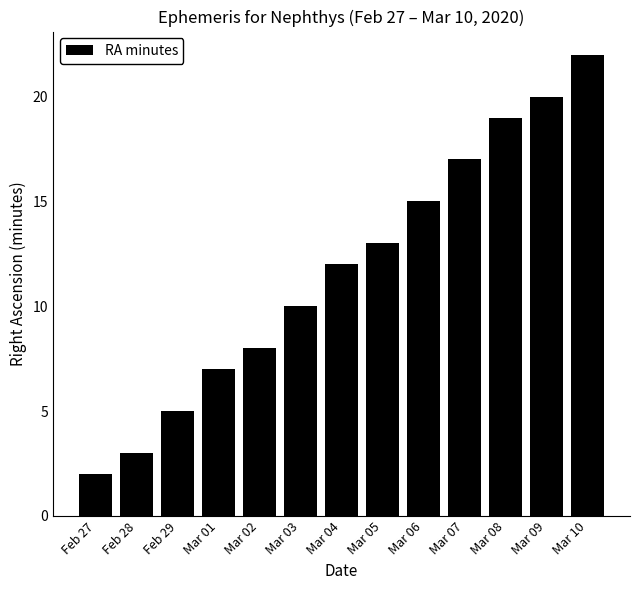

Which has a higher value, Mar 01 or Mar 05?

Mar 05